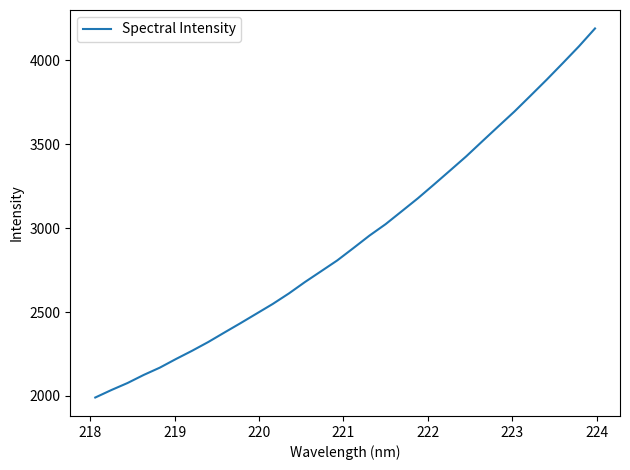

What is the minimum value shown in the chart?

1990.5